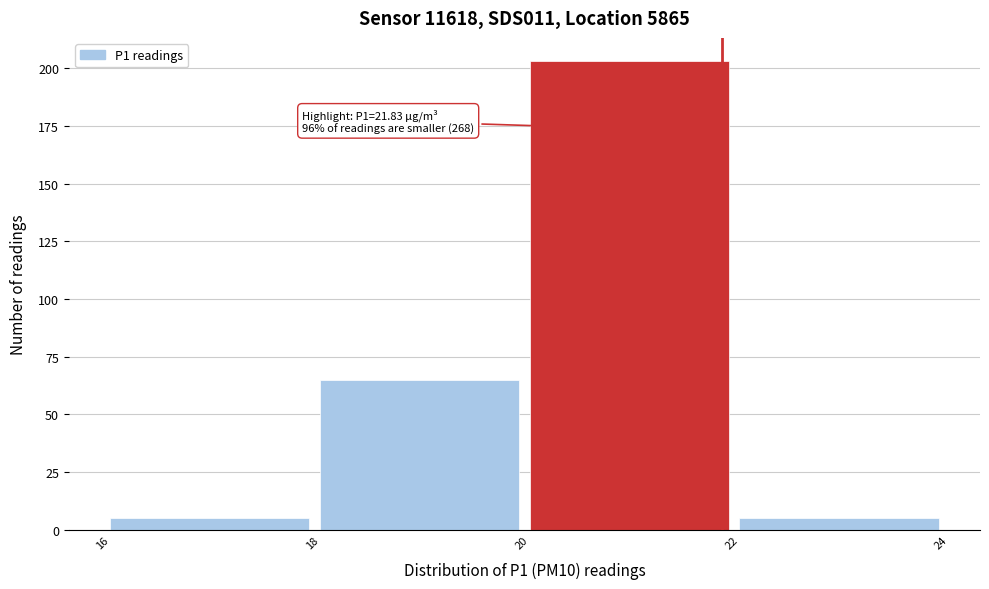

Over which range of the x-axis is the bar tallest?

20 to 22